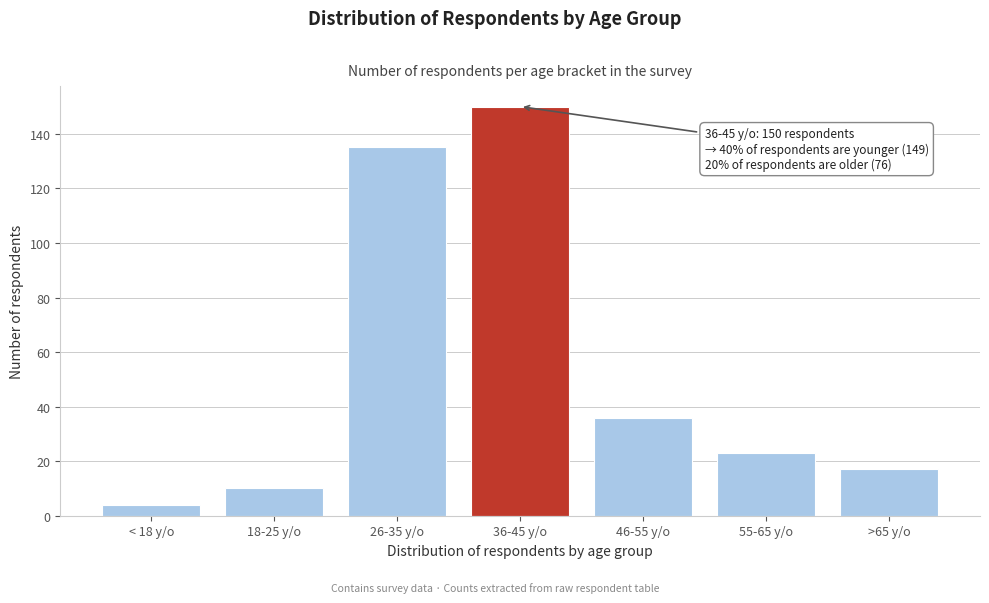

Reading left to right, transcribe all the data shown in this chart.

4	10	135	150	36	23	17